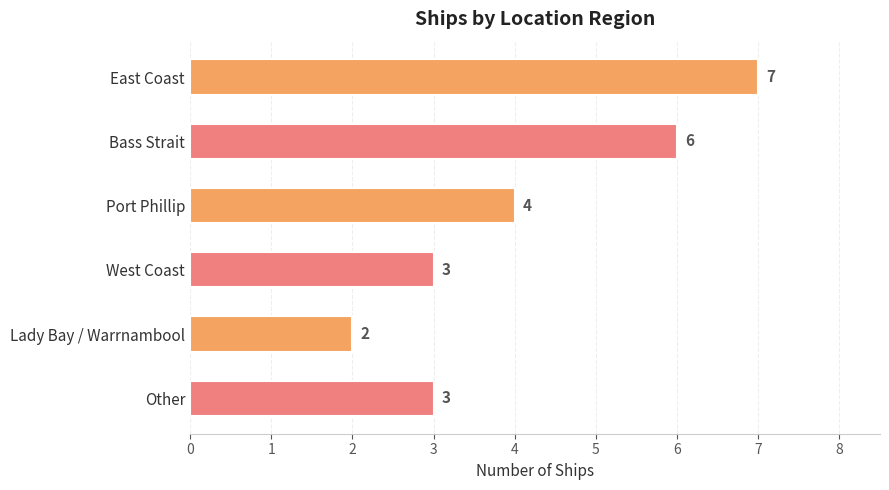

What is the difference between the maximum and minimum values?

5